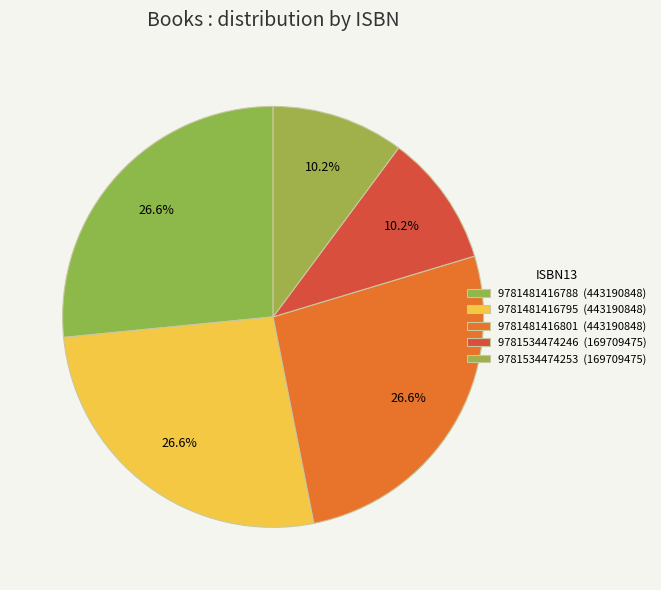

Which has a higher value, 9781481416801 or 9781481416795?

9781481416801